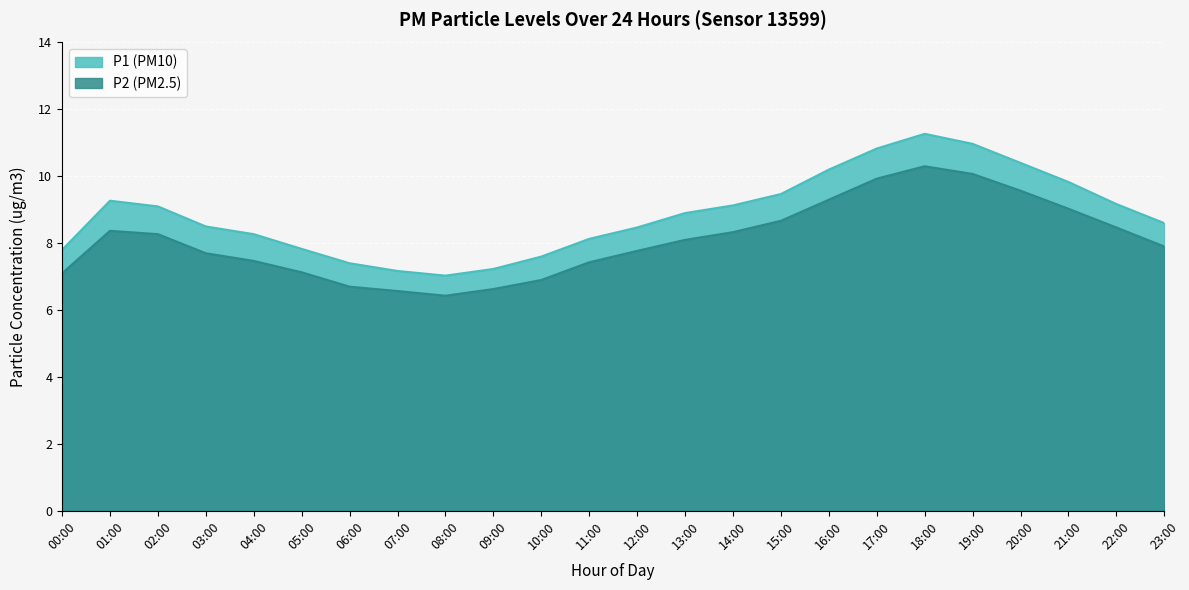

Is the value of P1 at 03:00 greater than the value of P2 at 05:00?

Yes